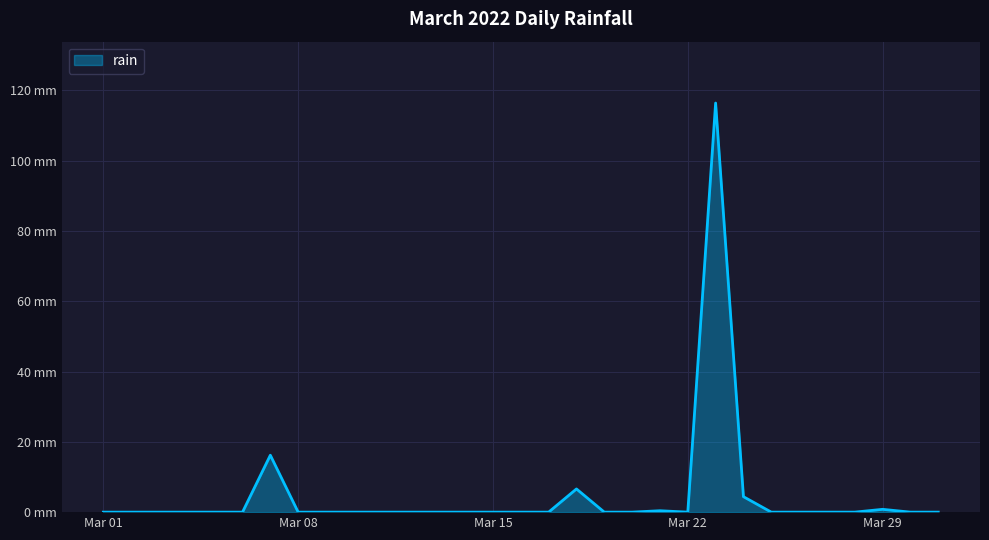

Does the chart have visible grid lines?

Yes